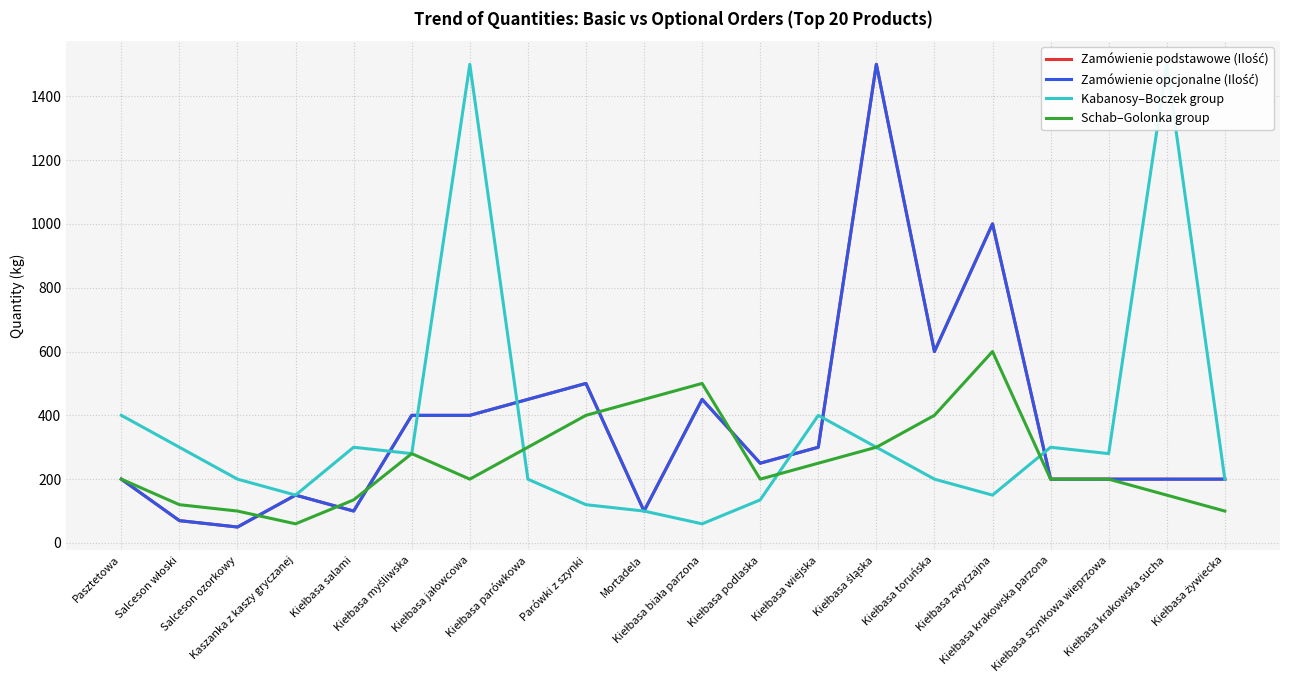

What is the smallest value displayed?

50